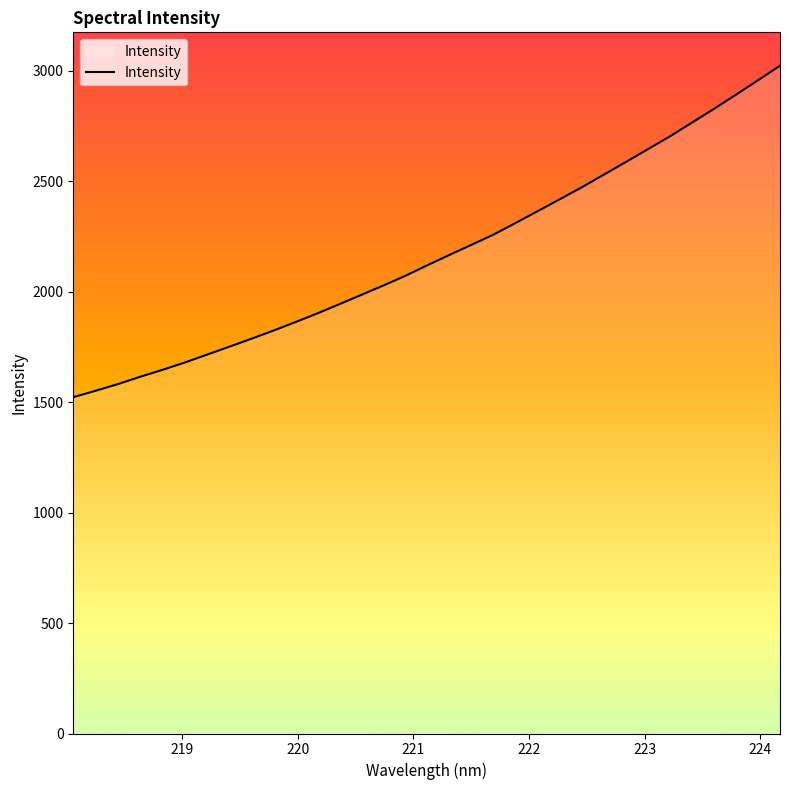

What is the difference between the maximum and minimum values?

1500.2